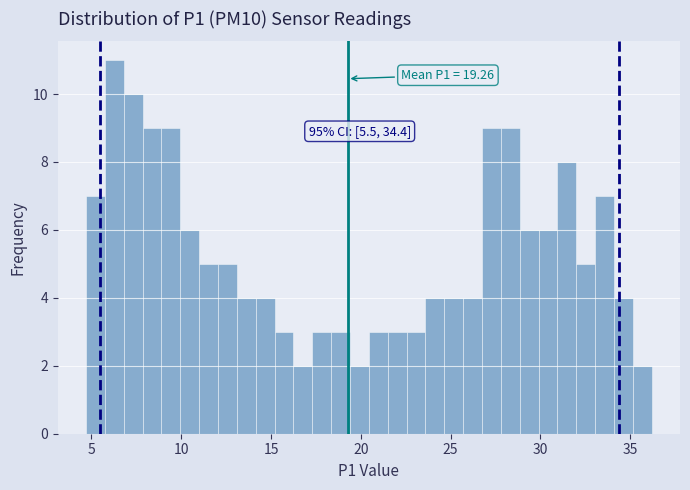

Around what value on the x-axis is the tallest bar? Give the approximate position of its centre, as read against the axis.

6.5